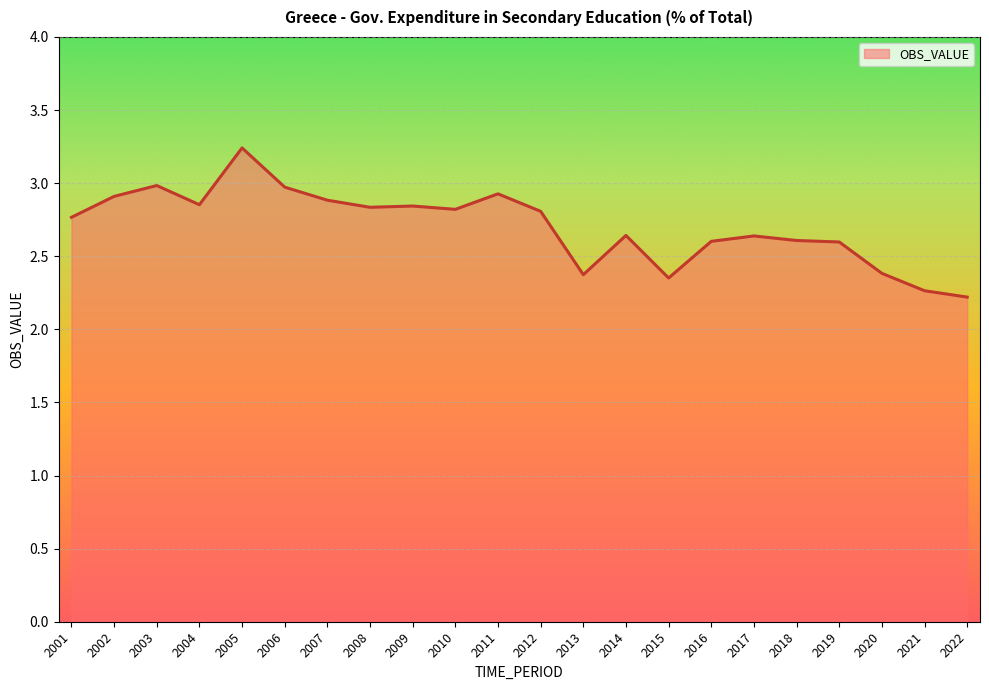

True or false: there are more than 0 points higher than both neighbors.

True